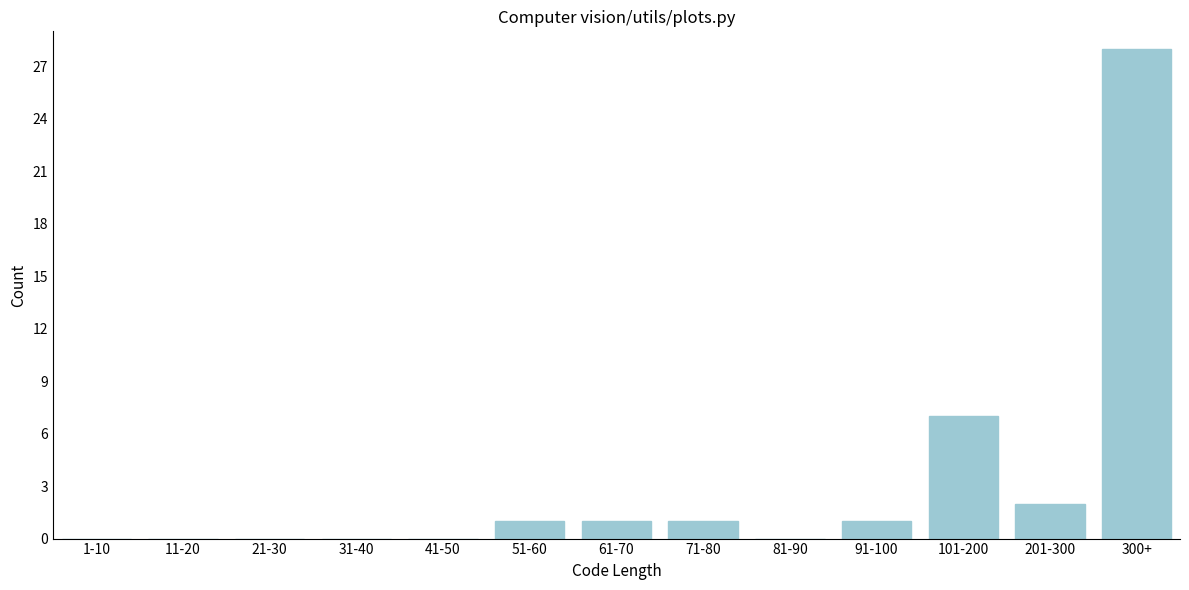

Reading right to left, transcribe all the data shown in this chart.

300+=28	201-300=2	101-200=7	91-100=1	81-90=0	71-80=1	61-70=1	51-60=1	41-50=0	31-40=0	21-30=0	11-20=0	1-10=0